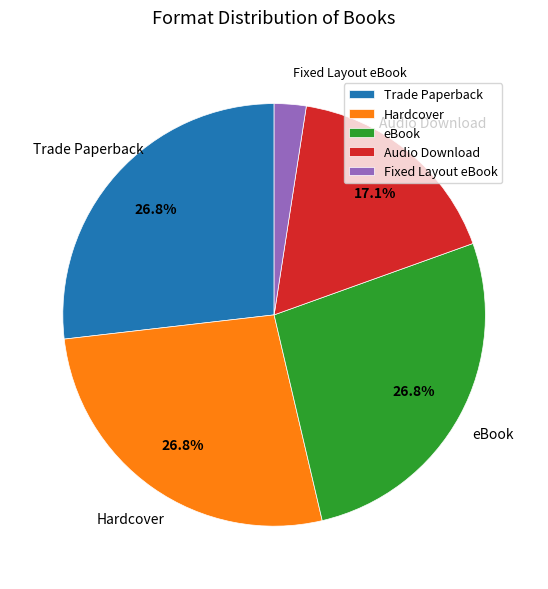

How many slices are in this pie chart?

5